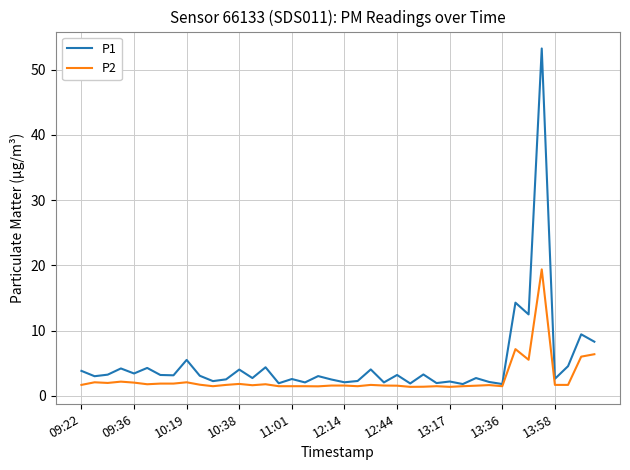

Rank the series by their average value, from highest to lowest.

P1, P2